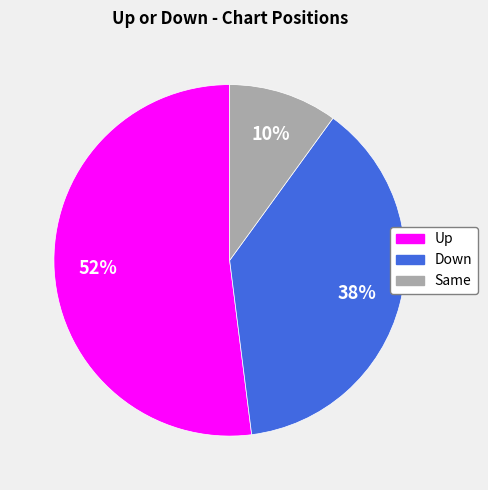

To the nearest percent, what is the difference between the largest and smallest slice percentages?

42%